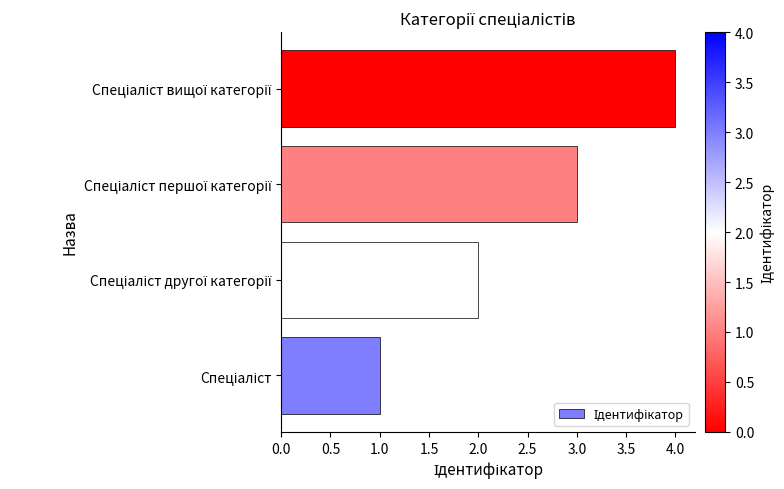

What is the difference between the maximum and minimum values?

3